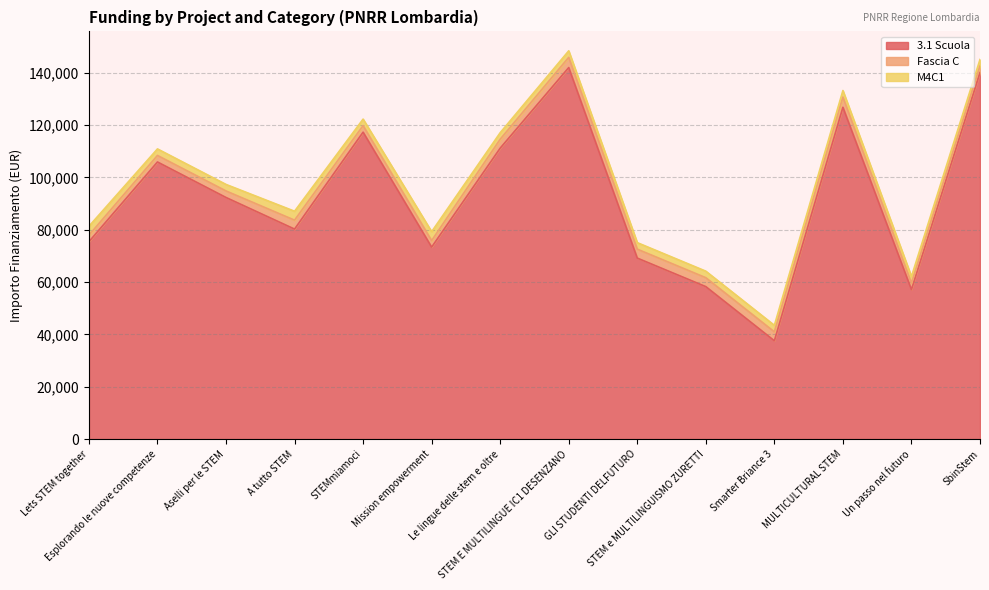

Rank the series at Lets STEM together from lowest to highest value.

Fascia C, M4C1, 3.1 Scuola